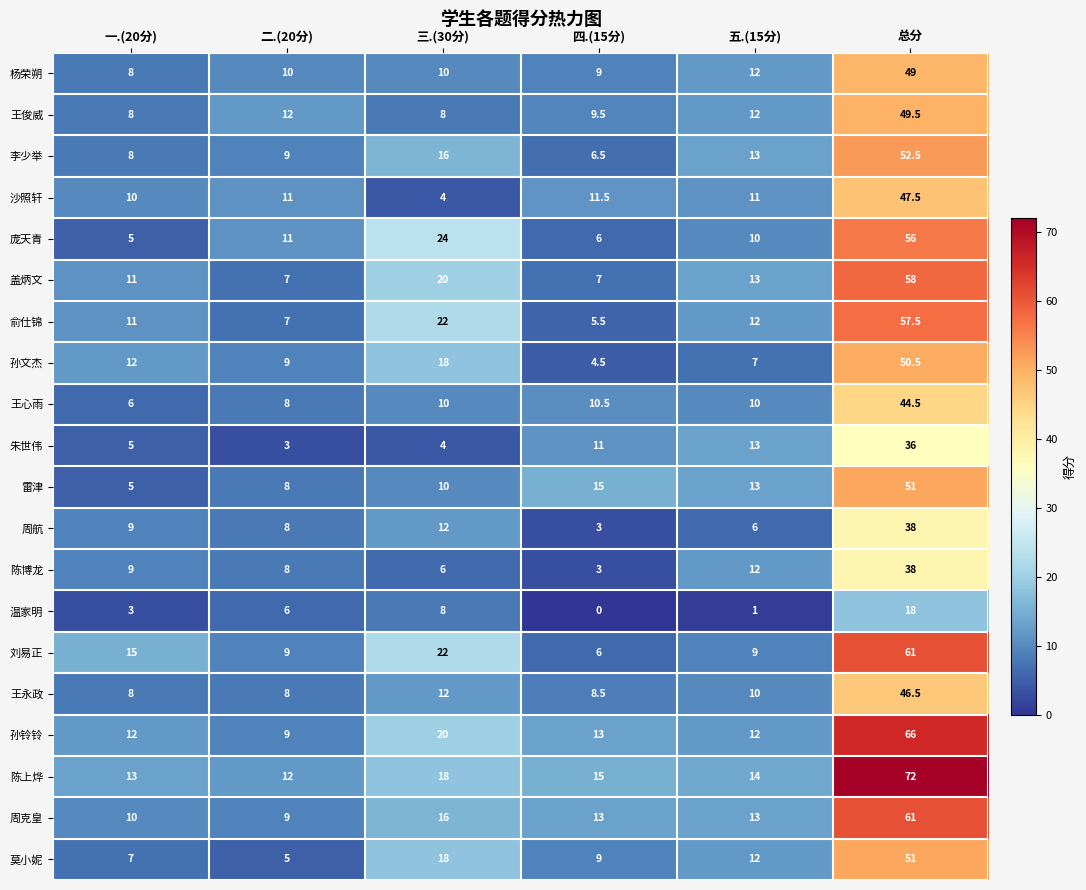

Is it true that 孙文杰 equals 50.5 at 总分?

True